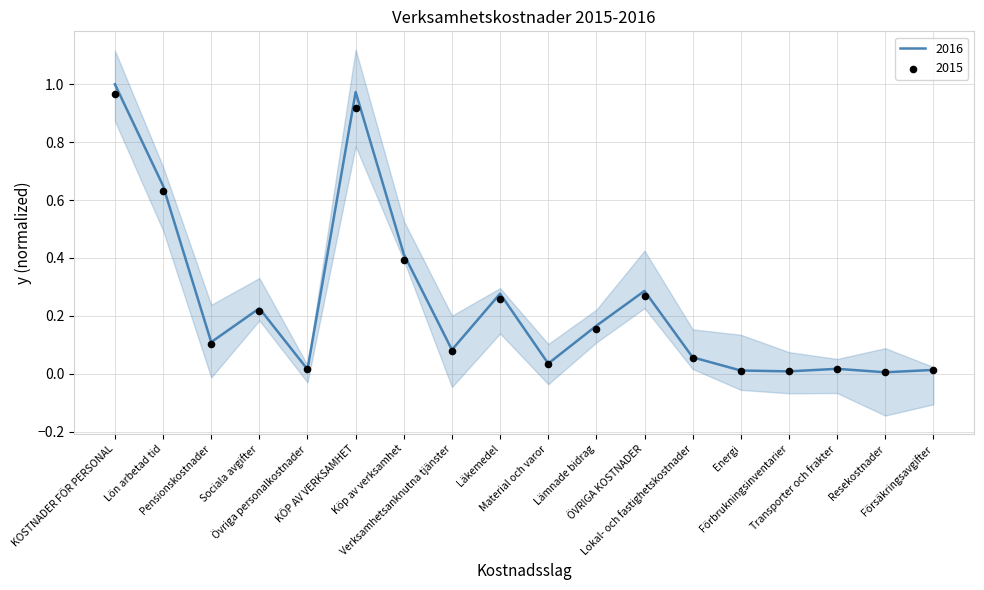

At which category is the sum across all series the highest?

KOSTNADER FÖR PERSONAL